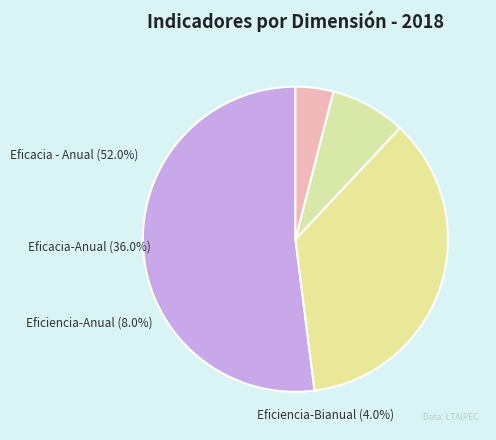

True or false: Eficiencia-Bianual accounts for 1% of the total.

False